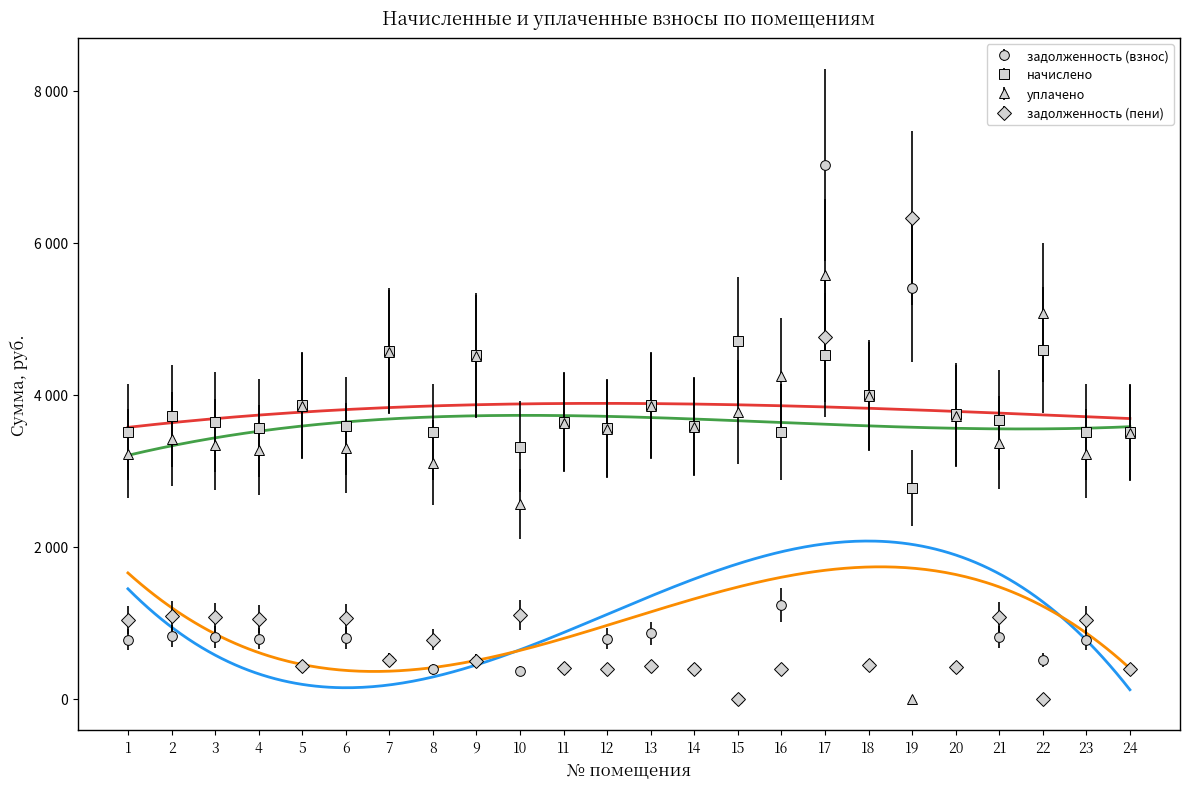

How many data points in задолженность (взнос) are less than 780?

12